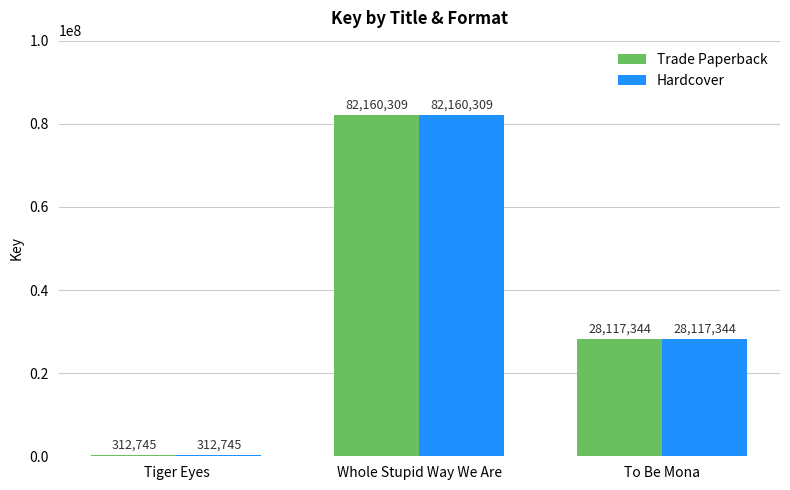

Which category has the highest value in the Trade Paperback series?

Whole Stupid Way We Are